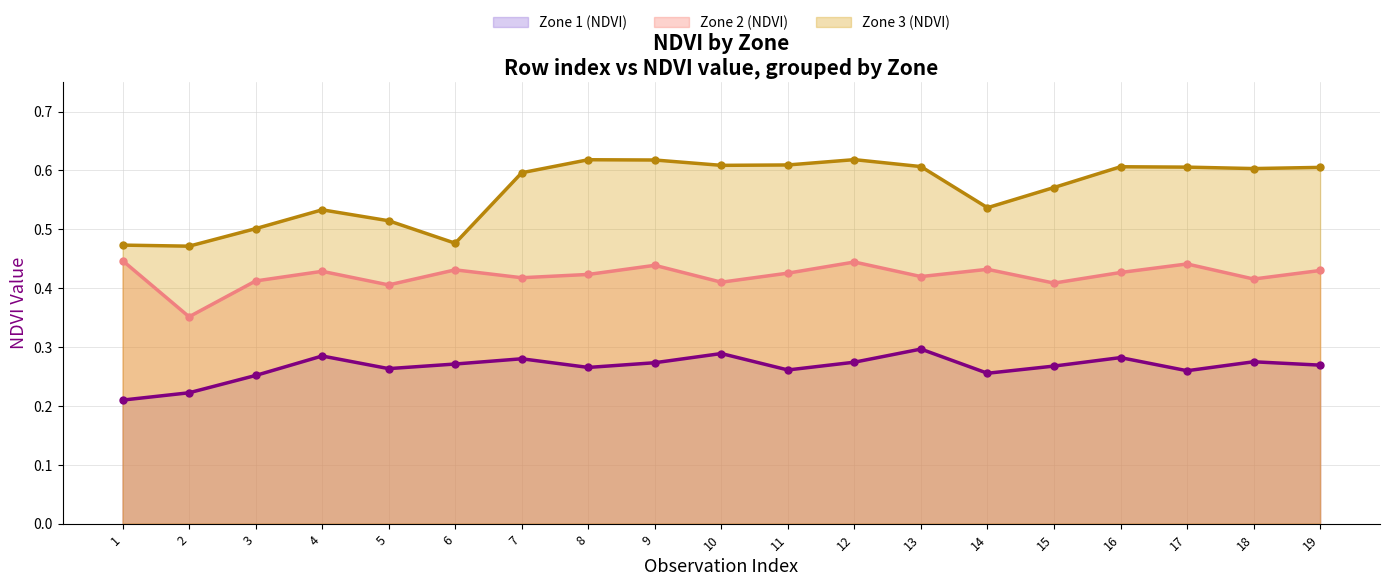

What is the difference between the second highest and minimum values in the Zone 3 (NDVI) series?

0.1